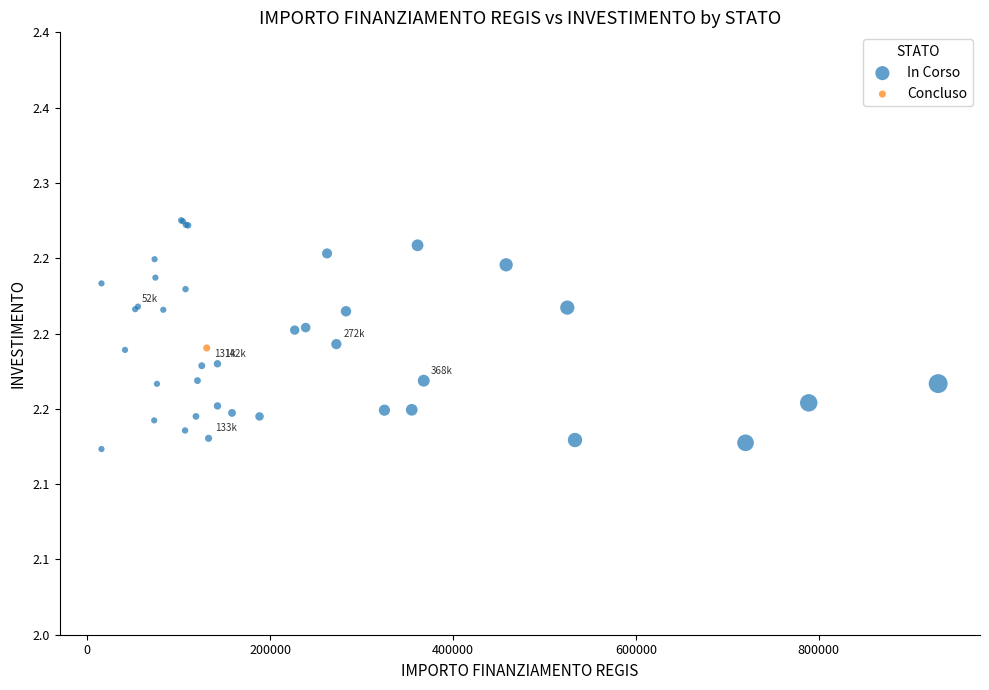

What are all the series names shown in the legend?

In Corso, Concluso